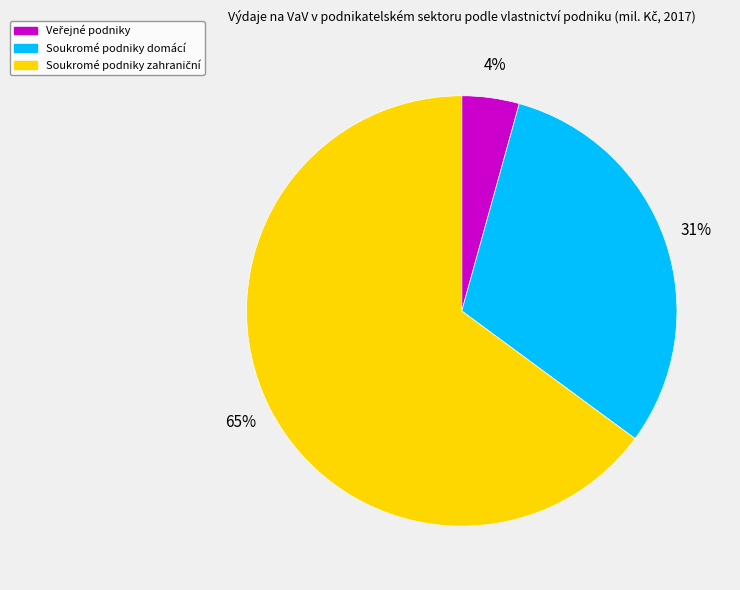

Is there a majority slice in this chart?

Yes